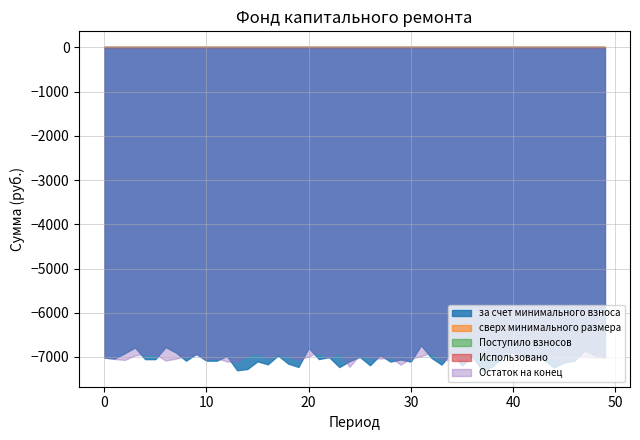

At which category is the sum across all series the highest?

2